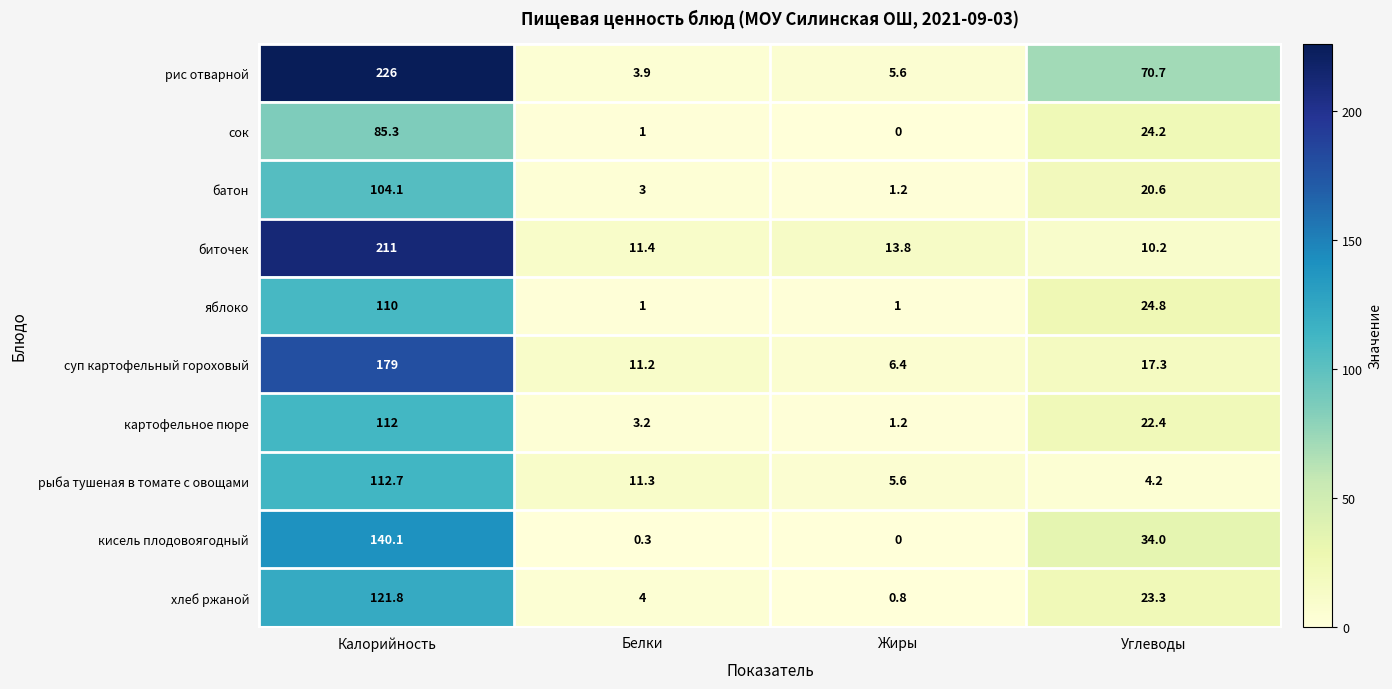

At which category is the sum across all series the highest?

Калорийность